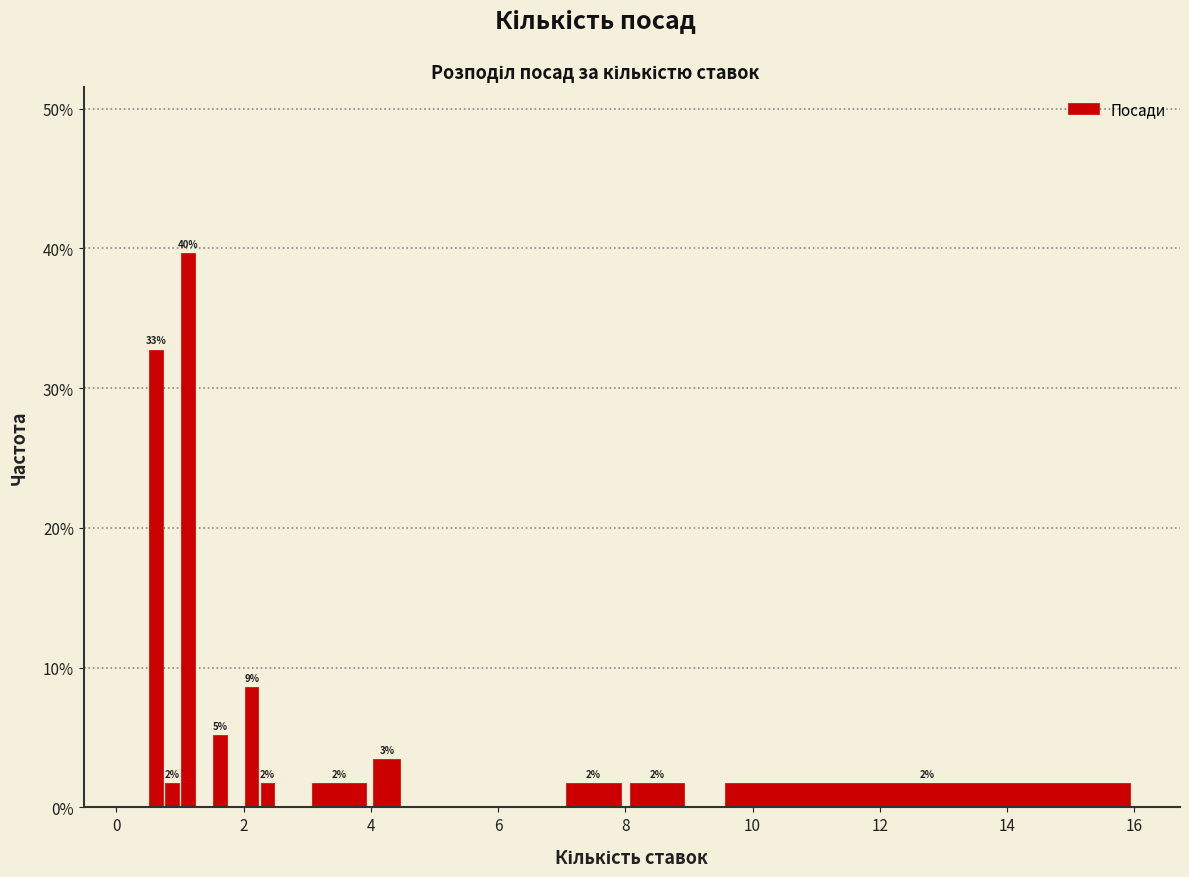

Around what value on the x-axis is the tallest bar? Give the approximate position of its centre, as read against the axis.

1.2